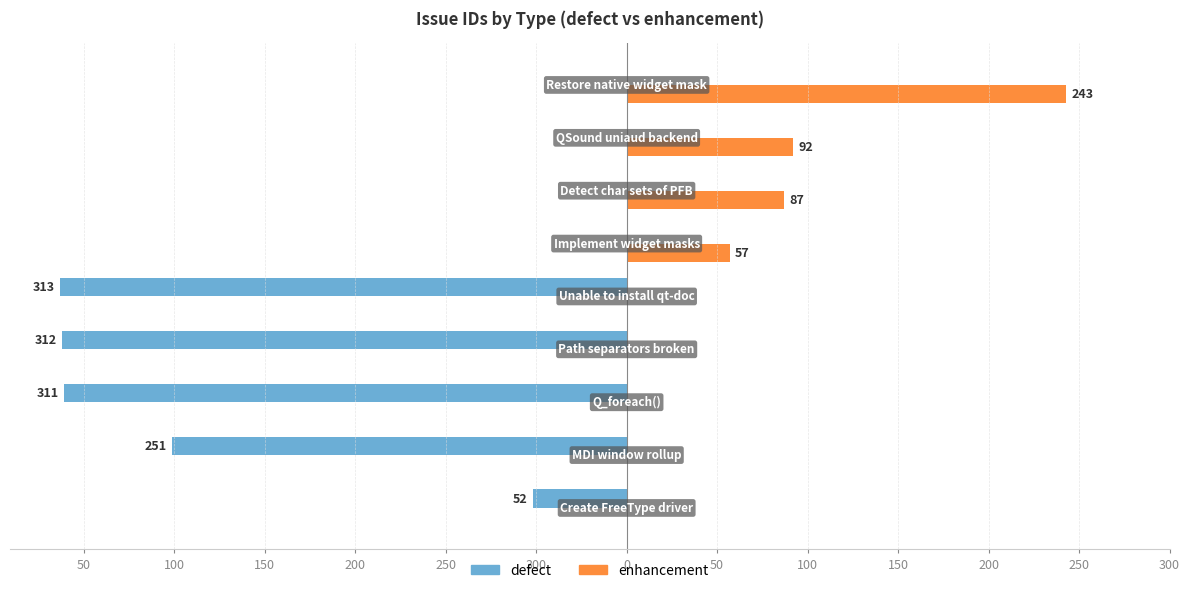

What is the sum of all enhancement values?

479